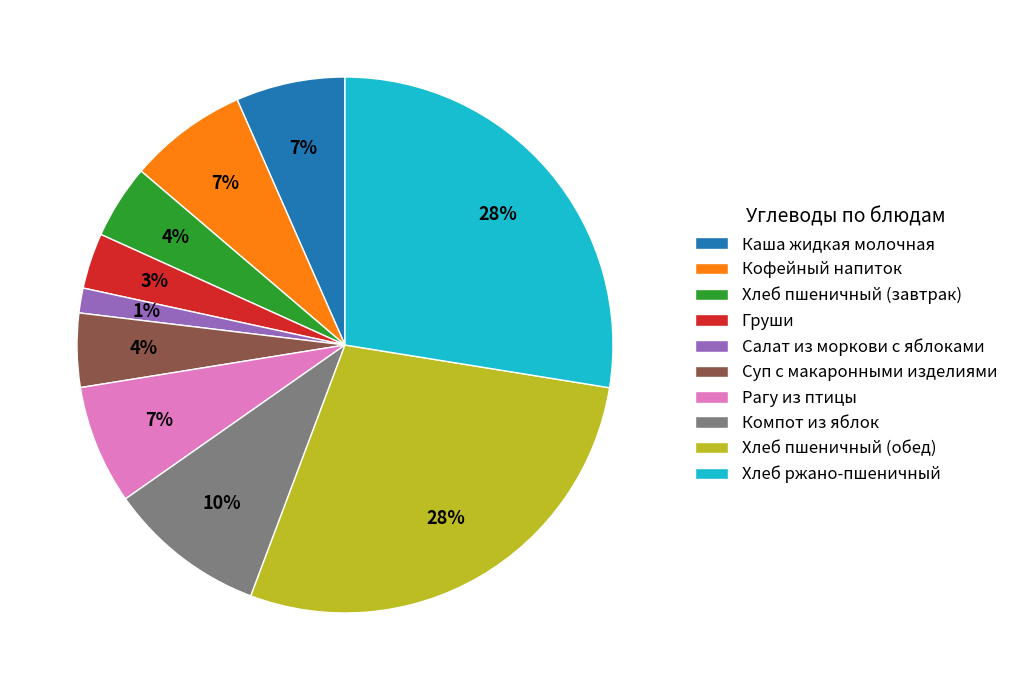

What is the ratio of the value at Хлеб пшеничный (завтрак) to the value at Рагу из птицы?

0.6